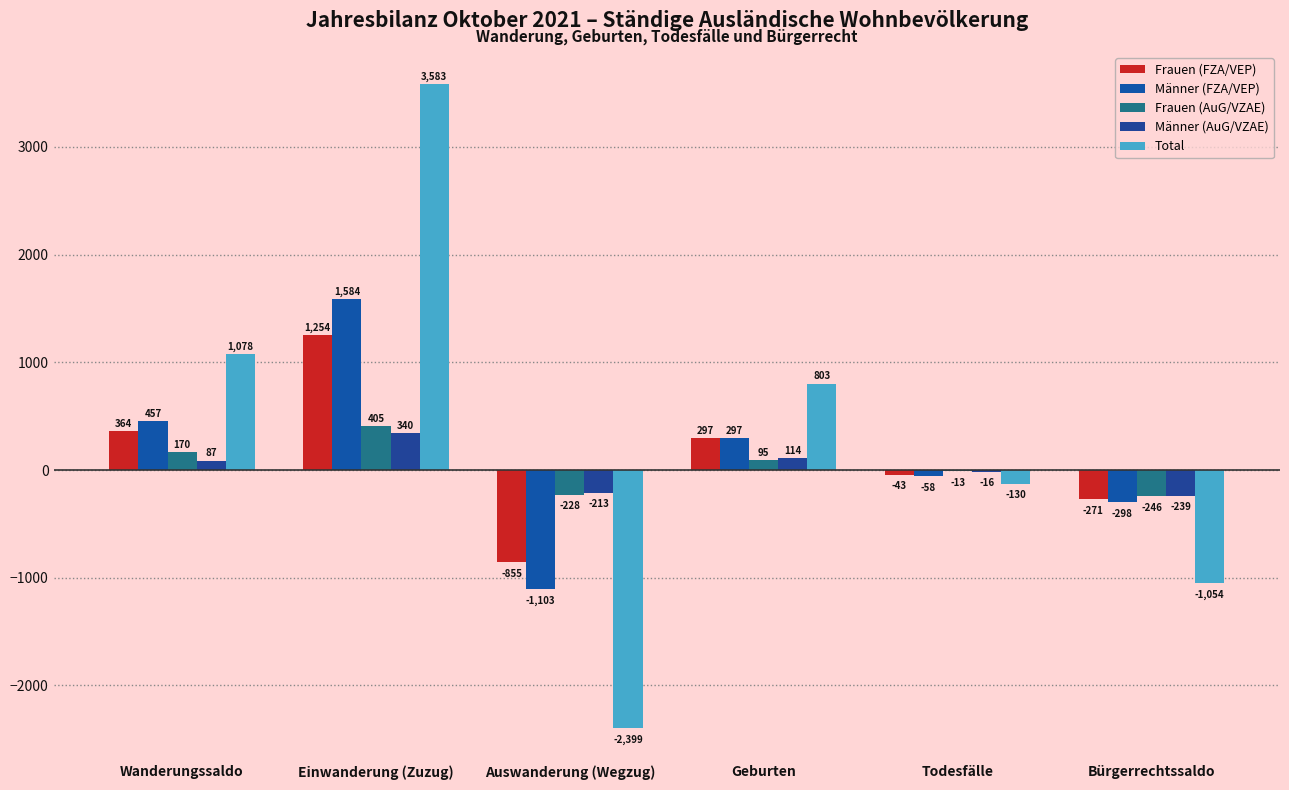

Which category has the highest value in the Männer (AuG/VZAE) series?

Einwanderung (Zuzug)